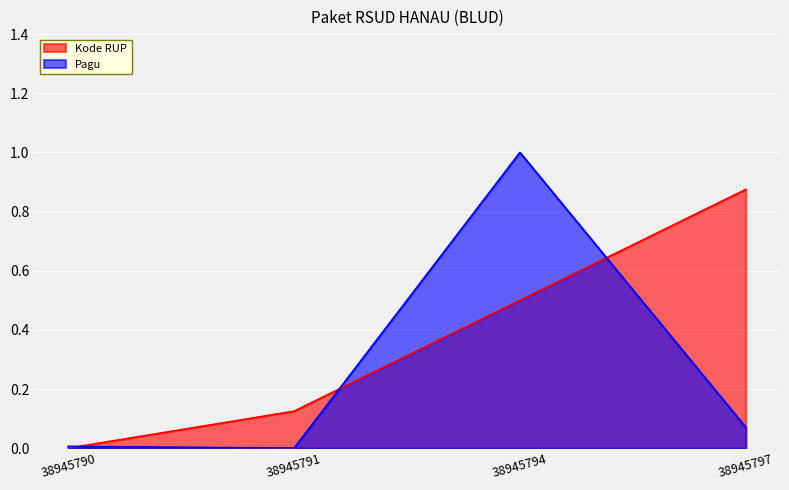

Where do Kode RUP and Pagu first cross each other?

38945790 and 38945791